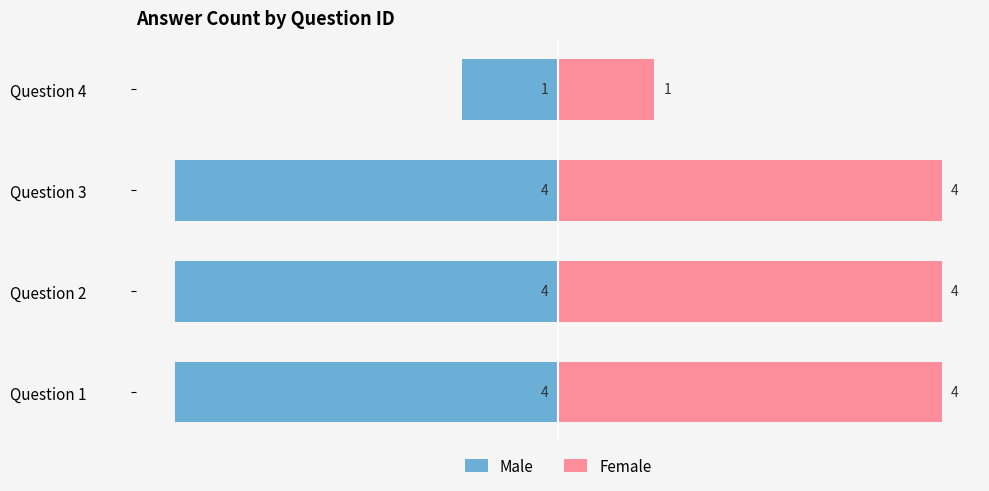

What are all the series names shown in the legend?

Male, Female